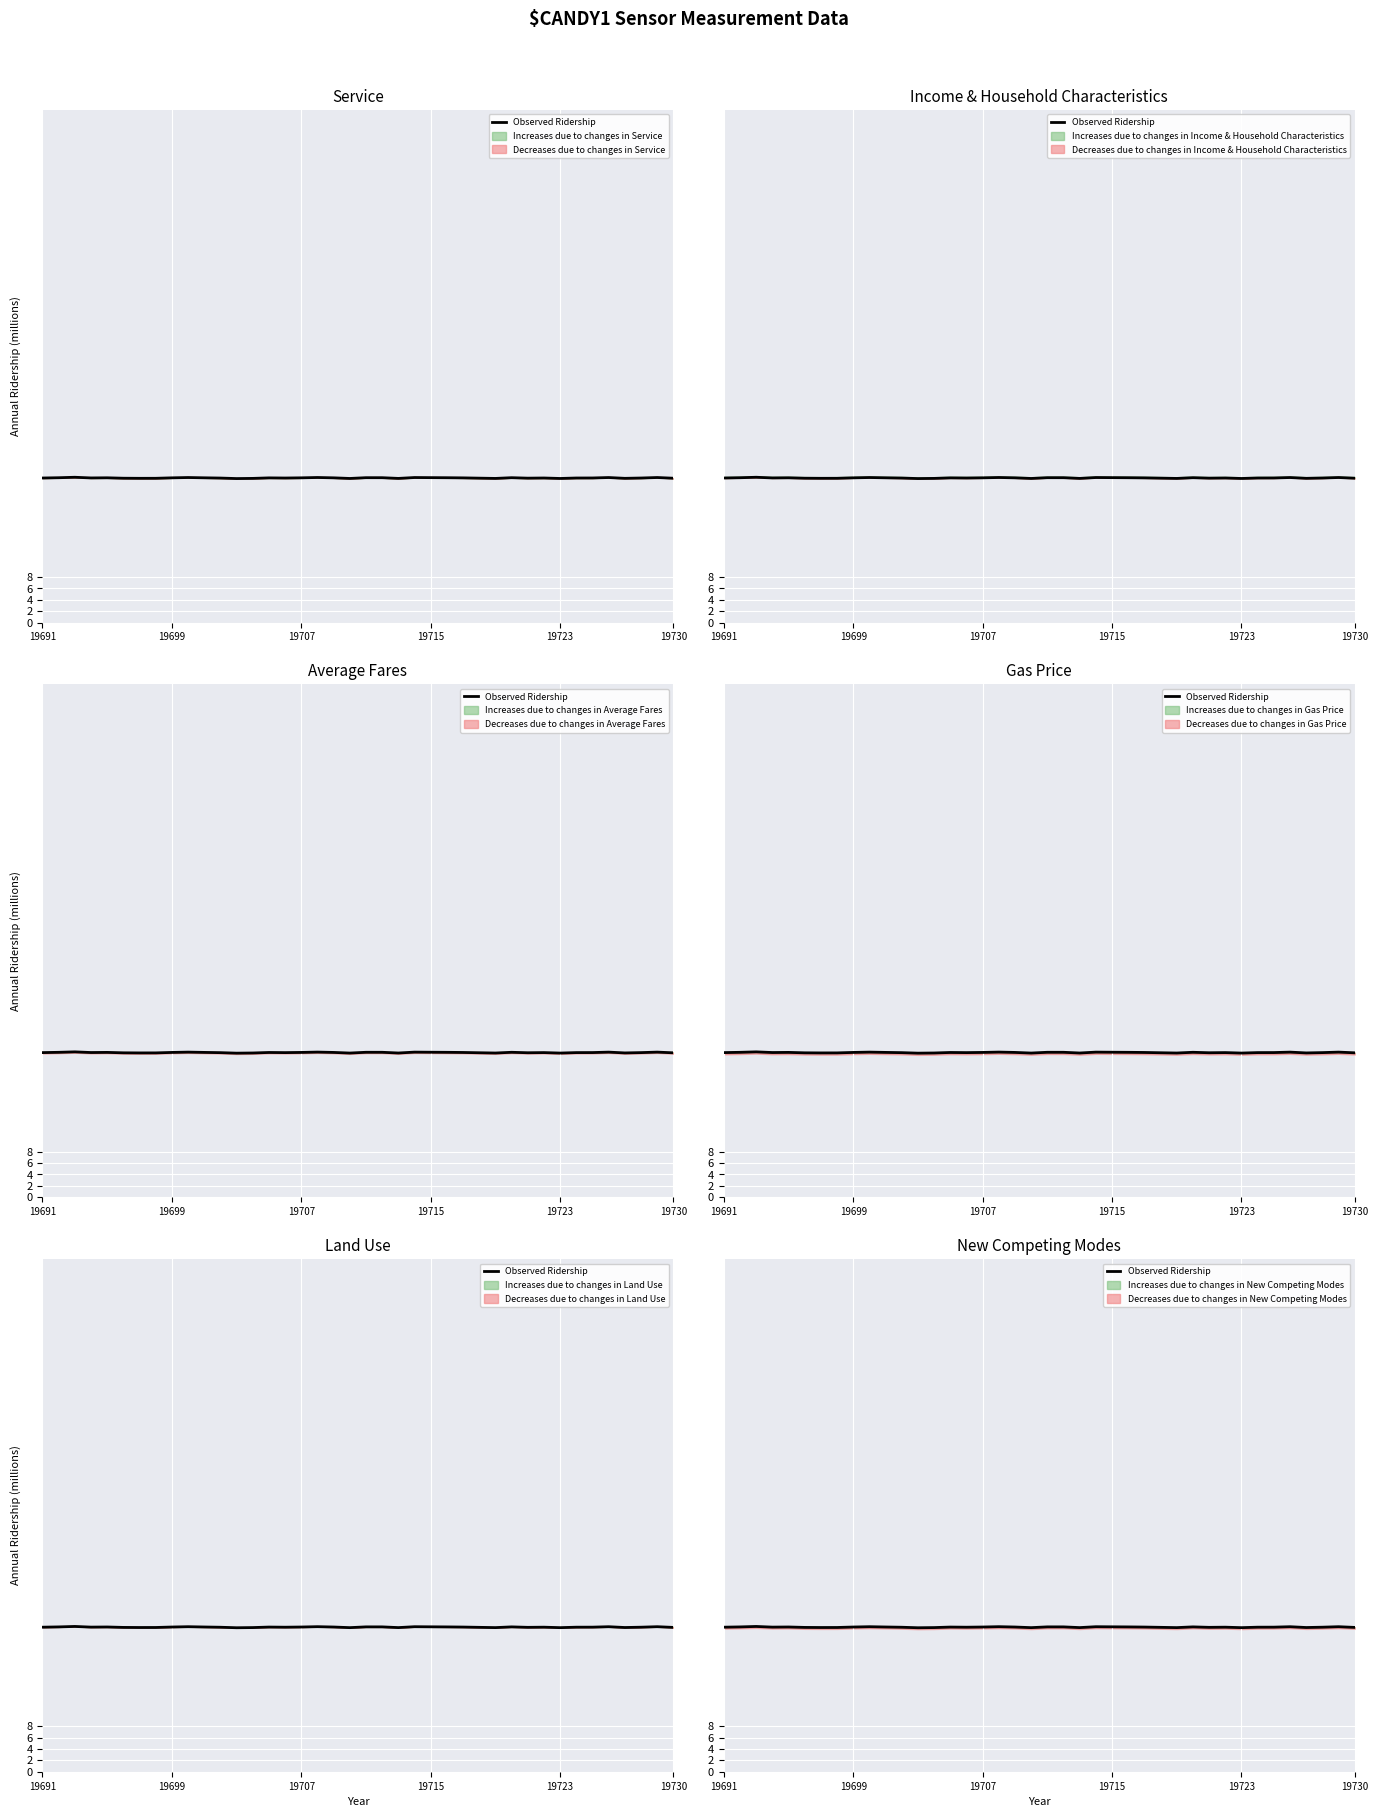

Reading left to right, transcribe all the data shown in this chart.

25.4	25.4	25.5	25.4	25.4	25.3	25.3	25.3	25.4	25.5	25.4	25.4	25.3	25.3	25.4	25.4	25.4	25.5	25.4	25.3	25.4	25.4	25.3	25.5	25.4	25.4	25.4	25.3	25.3	25.4	25.3	25.4	25.3	25.4	25.4	25.5	25.3	25.4	25.5	25.3